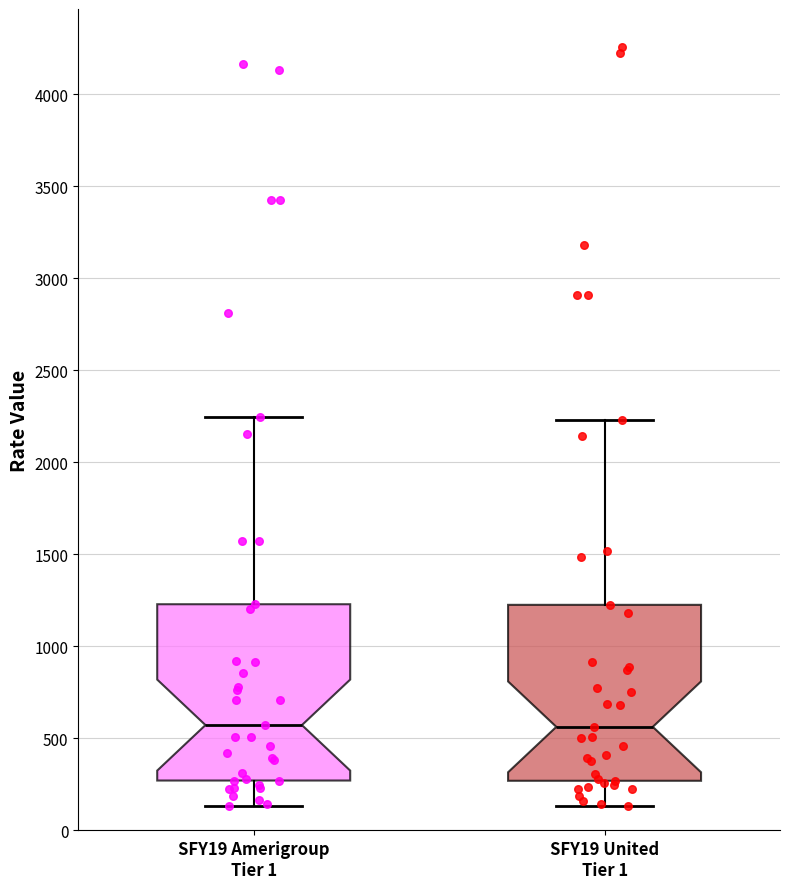

Reading left to right, transcribe this box plot: for each box, give where its median line is, the range the box spans, and where its two whiskers end, as read against the y-axis. The values are not printed on the chart, so give them approximately, as read against the axis.

SFY19 Amerigroup Tier 1: median 550, box 250 to 1250, whiskers 150 to 2250
SFY19 United Tier 1: median 550, box 250 to 1250, whiskers 150 to 2250